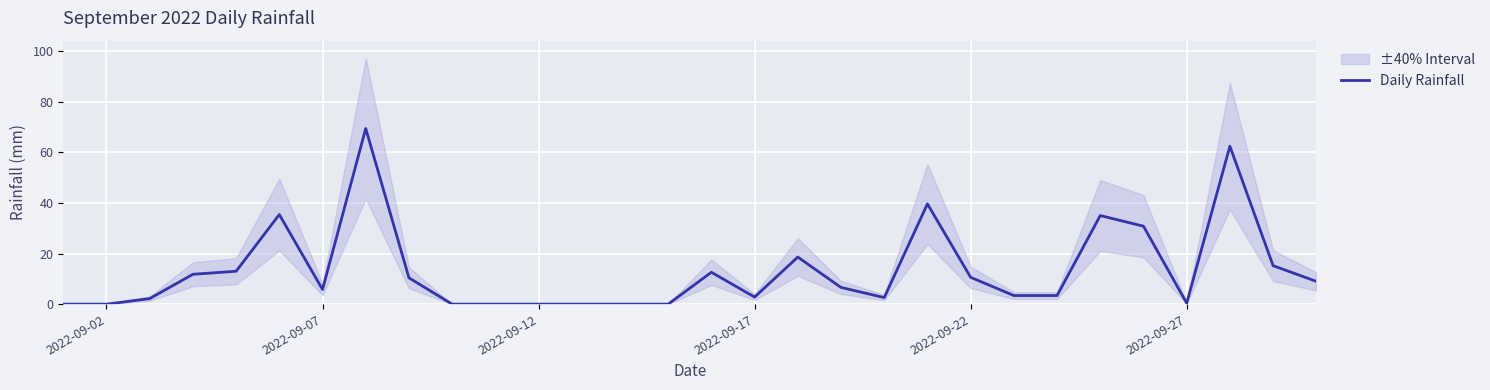

What is the maximum value for Daily Rainfall?

69.4